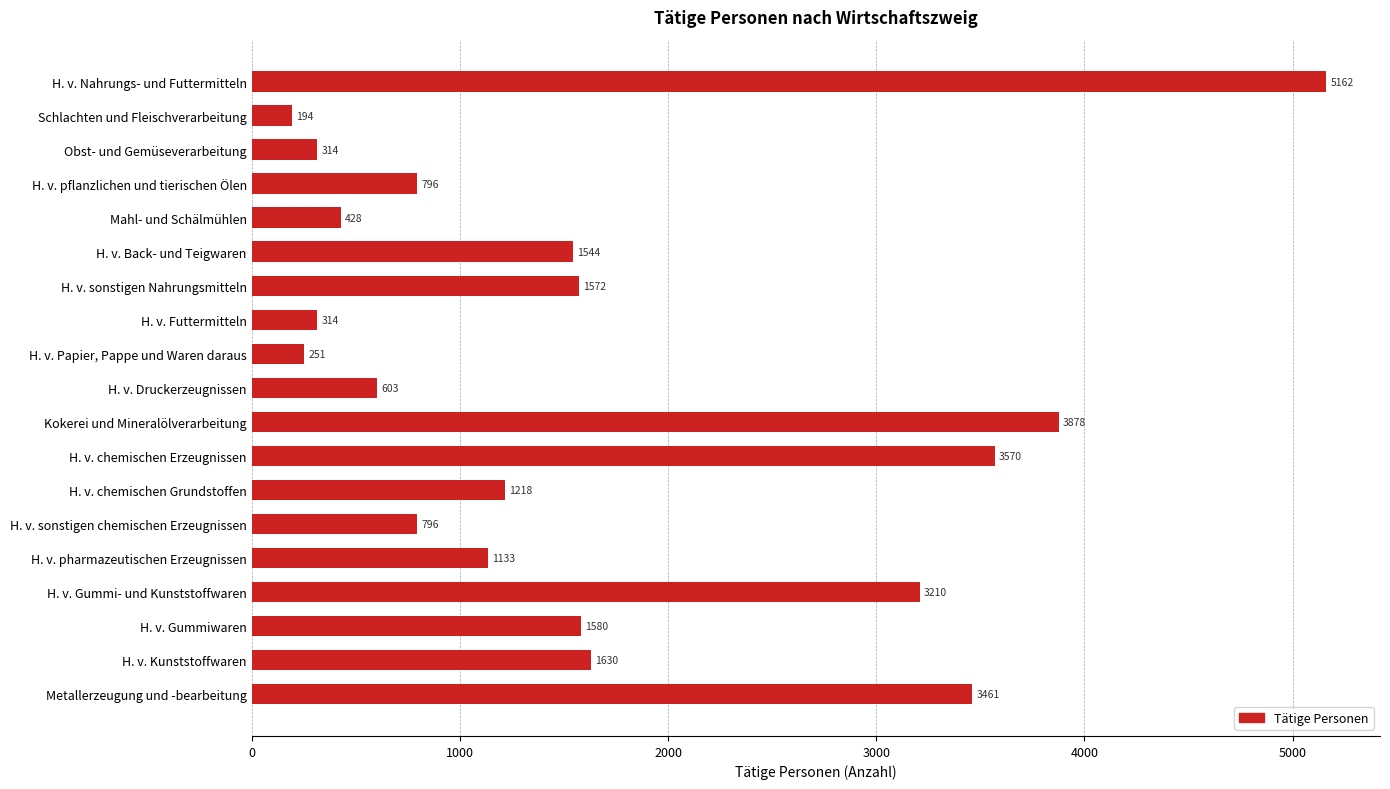

What is the label of the 1st bar from the top?

H. v. Nahrungs- und Futtermitteln